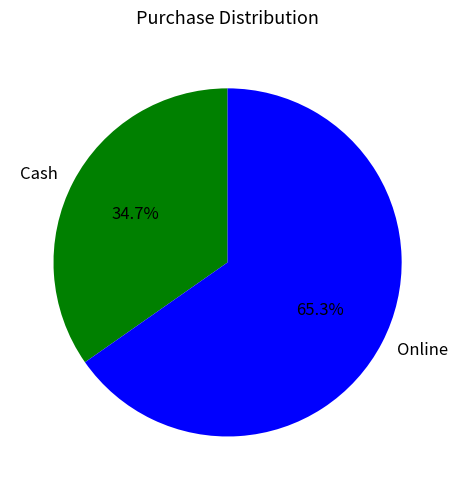

Do Cash and Online together represent more than half of the pie?

Yes